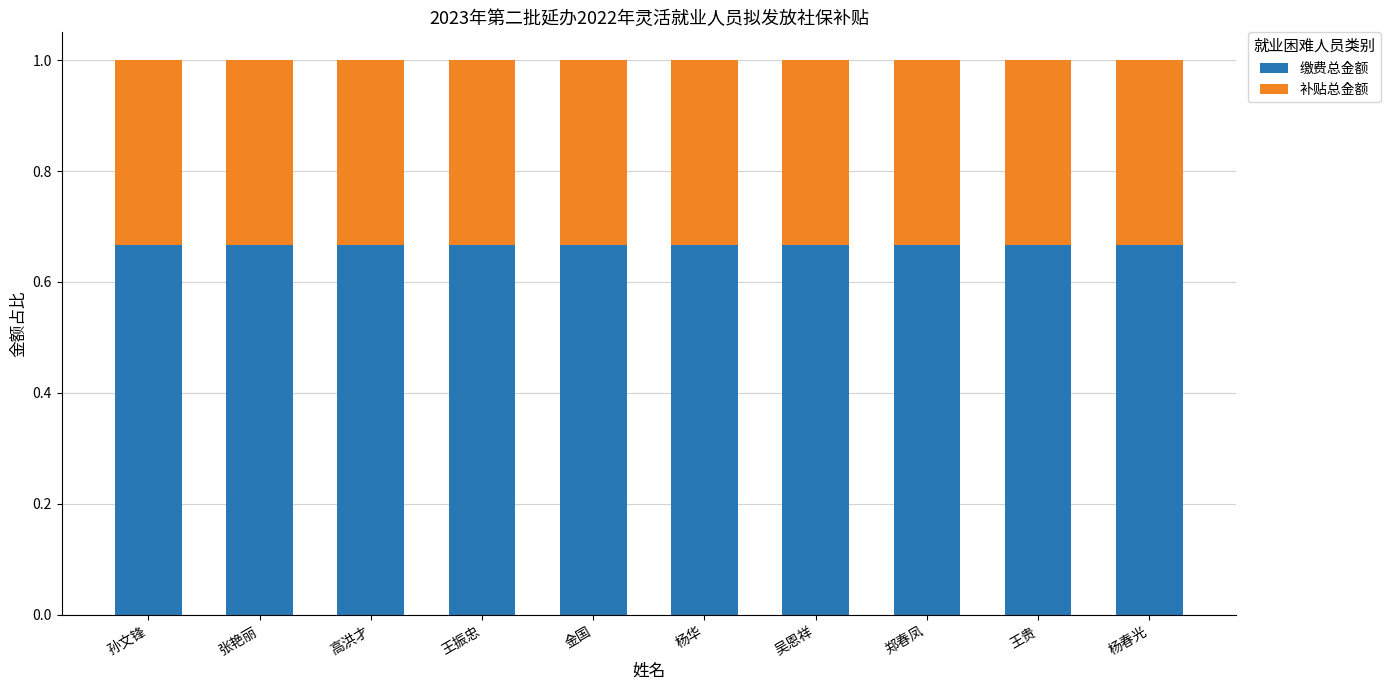

What is the total value across all series at 张艳丽?

1.0